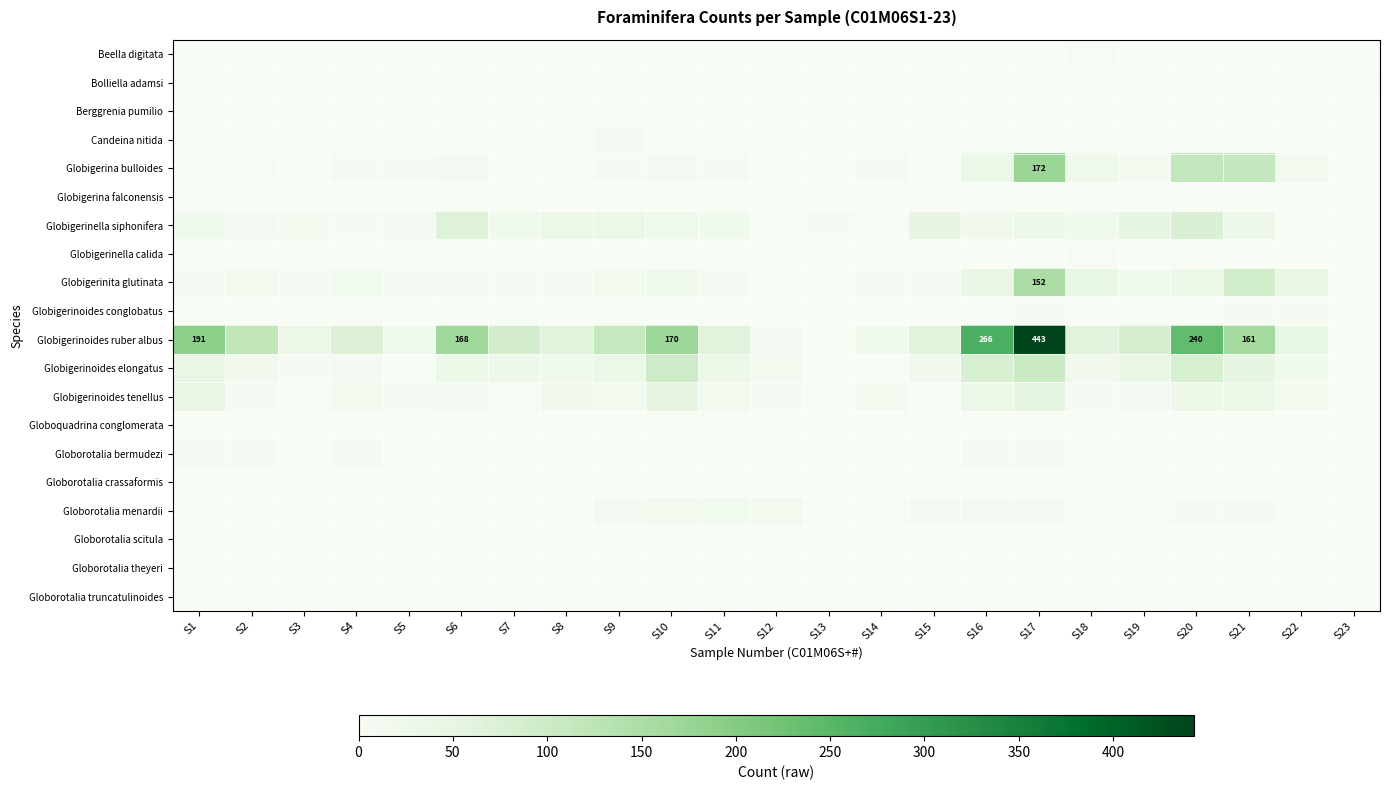

What is the total value across all series at S5?

45